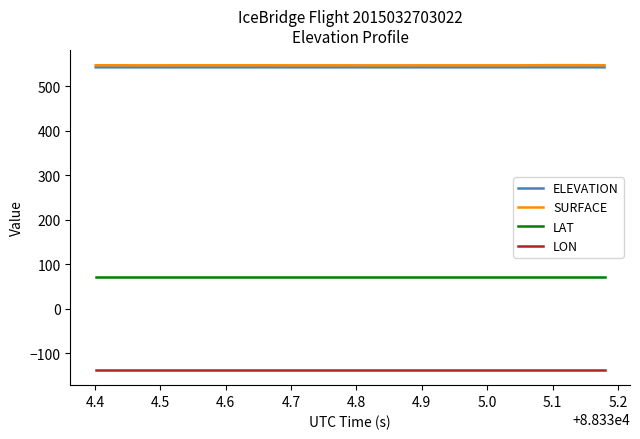

What is the maximum value for ELEVATION?

542.0